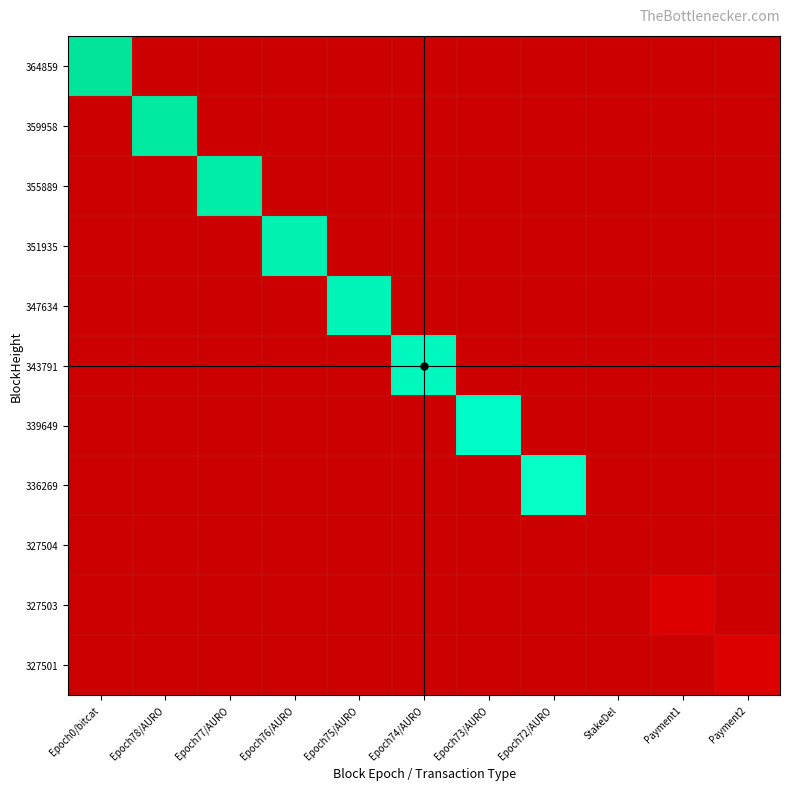

Rank the series at Epoch76/AURO from highest to lowest value.

351935, 364859, 359958, 355889, 347634, 343791, 339649, 336269, 327504, 327503, 327501